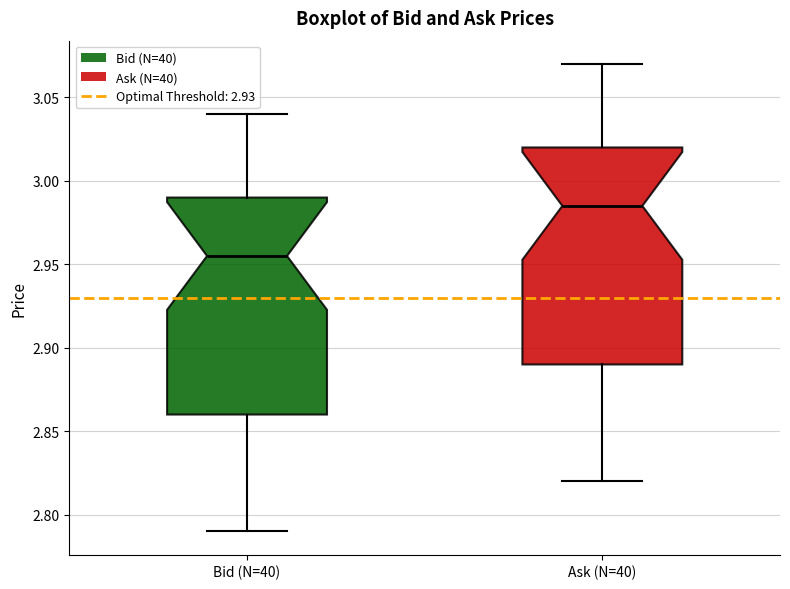

Where does the upper whisker of the box for Ask (N=40) end on the y-axis? The values are not printed on the chart, so give them approximately, as read against the axis.

3.070